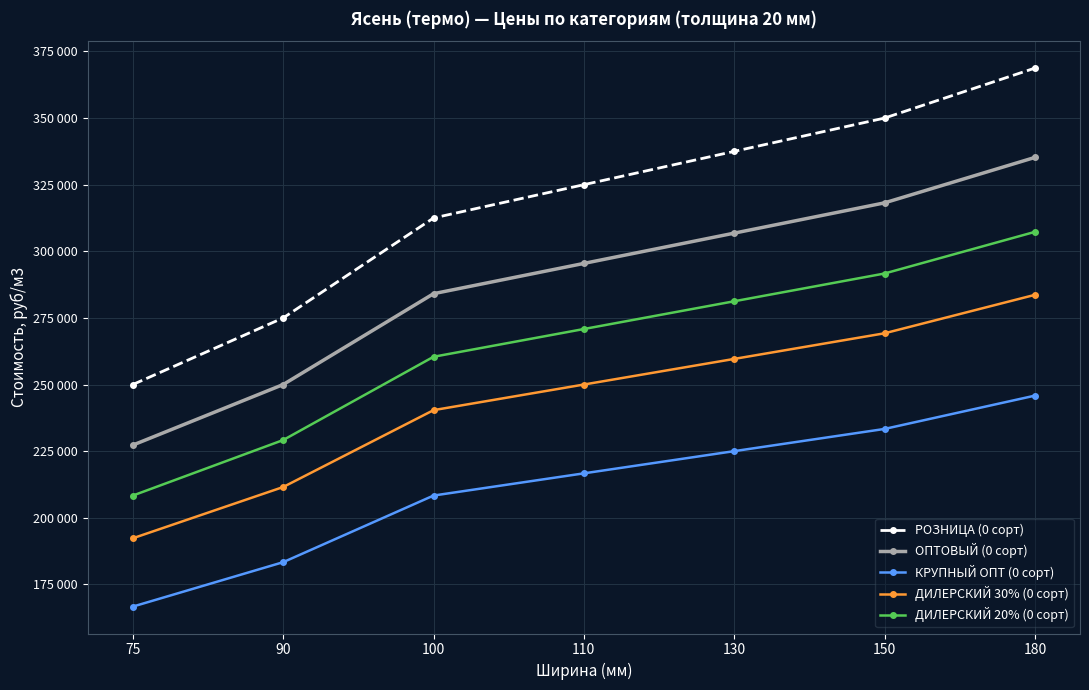

The value of РОЗНИЦА (0 сорт) at 100 is 312500.0. True or false?

True